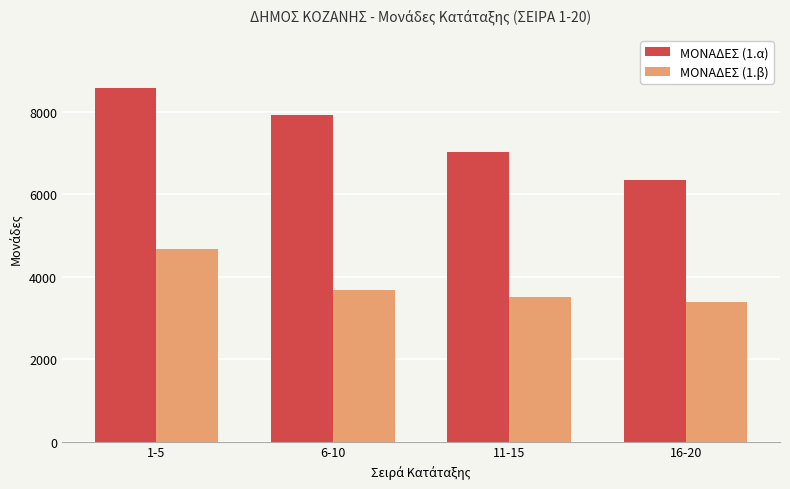

What is the value of the ΜΟΝΑΔΕΣ (1.α) bar at the 1st from the left?

8585